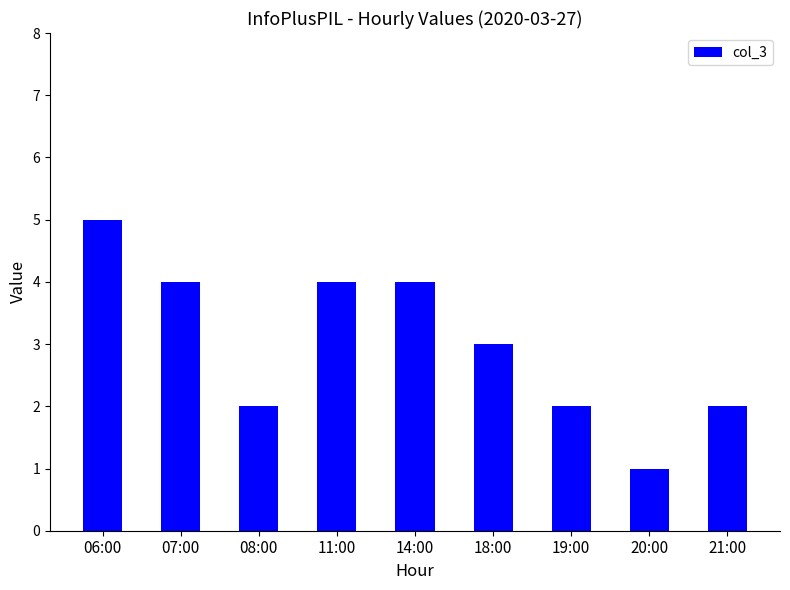

Reading right to left, extract all data points from this chart.

21:00=2	20:00=1	19:00=2	18:00=3	14:00=4	11:00=4	08:00=2	07:00=4	06:00=5